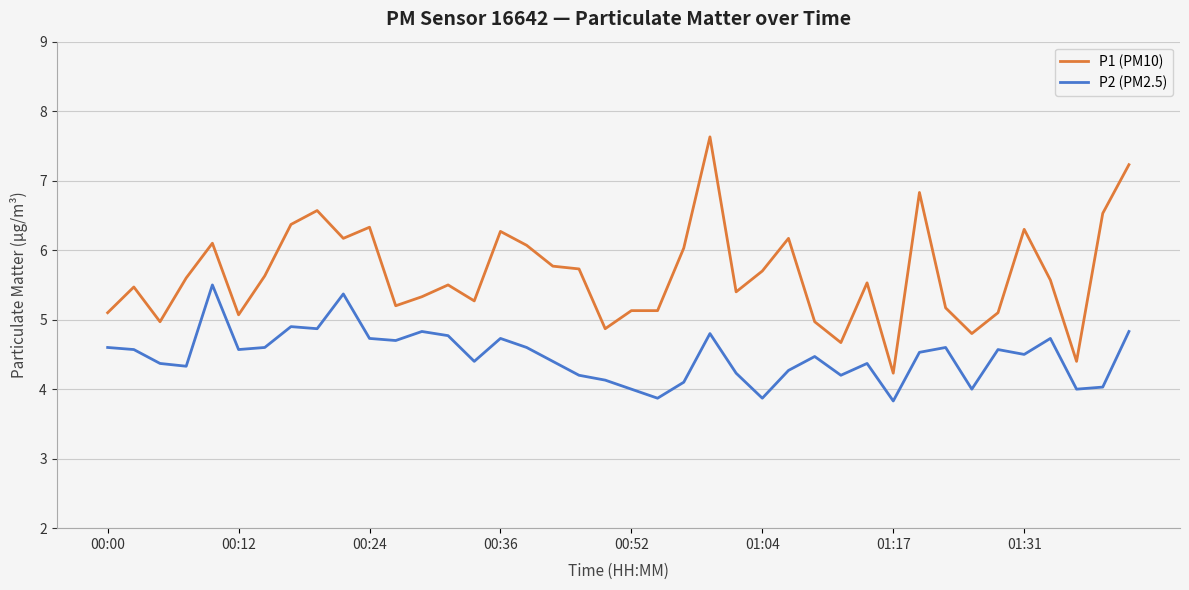

Which series has the widest spread of values?

P1 (PM10)